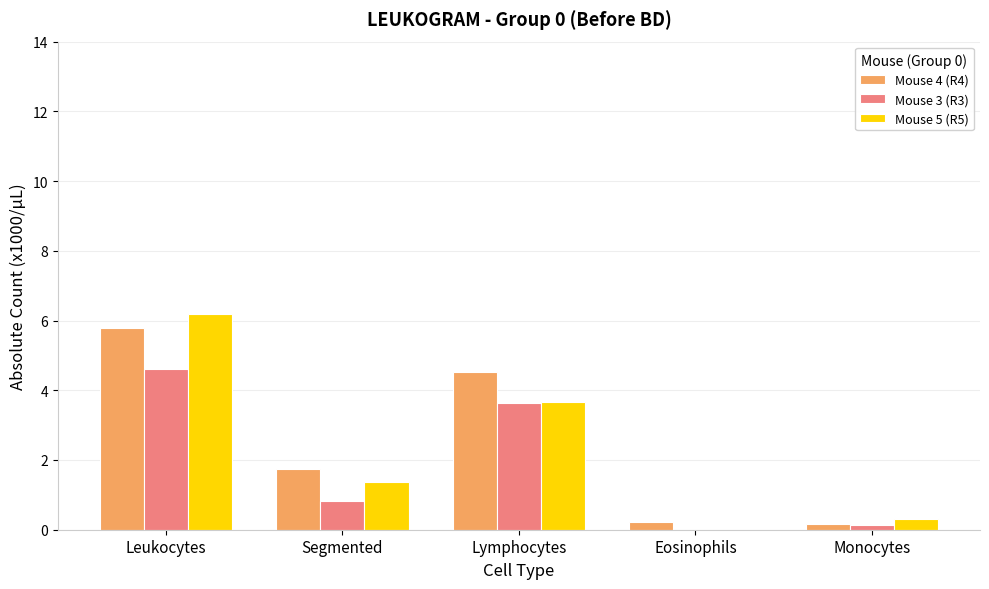

Reading left to right, what are all the values shown in this chart?

Mouse 4 (R4): 5.8	1.7	4.5	0.2	0.2
Mouse 3 (R3): 4.6	0.8	3.6	0.0	0.1
Mouse 5 (R5): 6.2	1.4	3.7	0.0	0.3